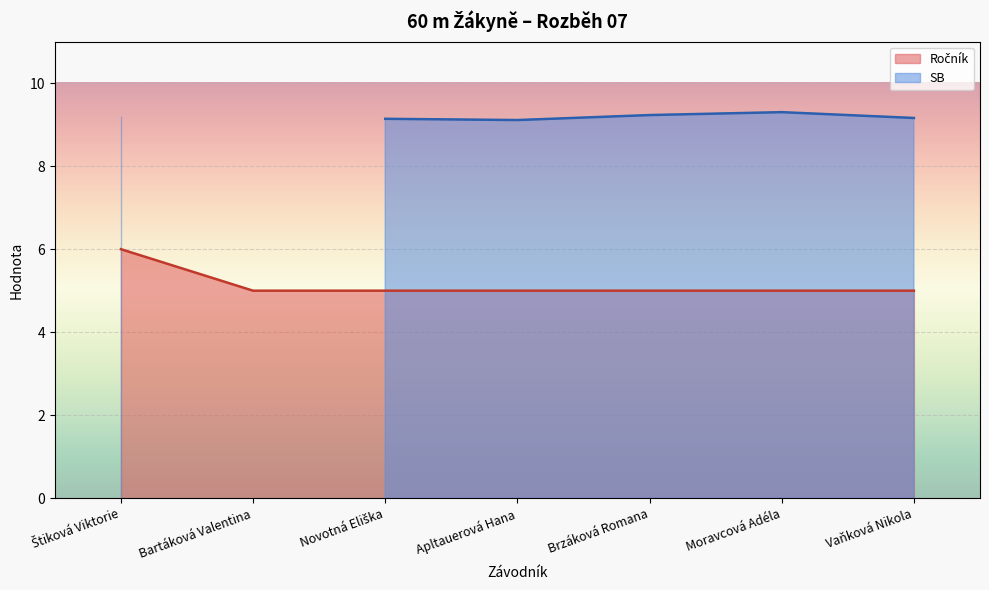

What is the average value?

5